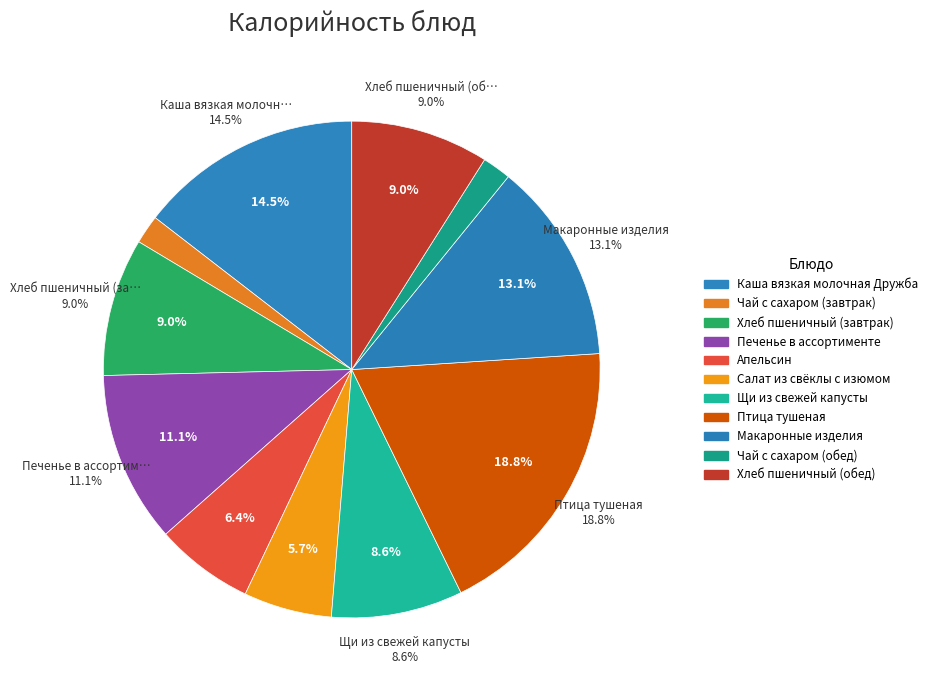

What is the smallest slice in the pie chart?

Чай с сахаром (завтрак)